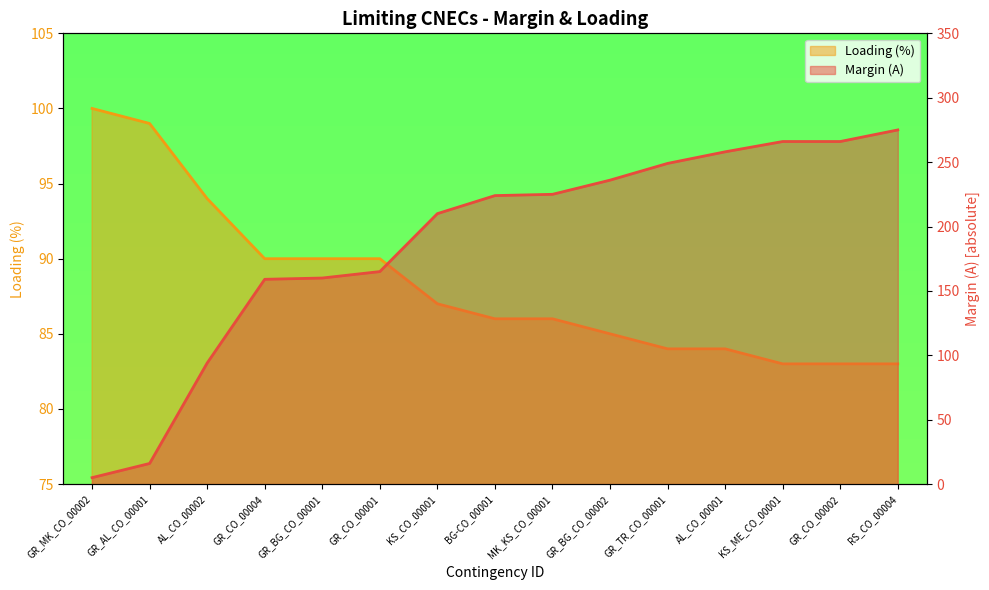

What position from the right is GR_AL_CO_00001?

14